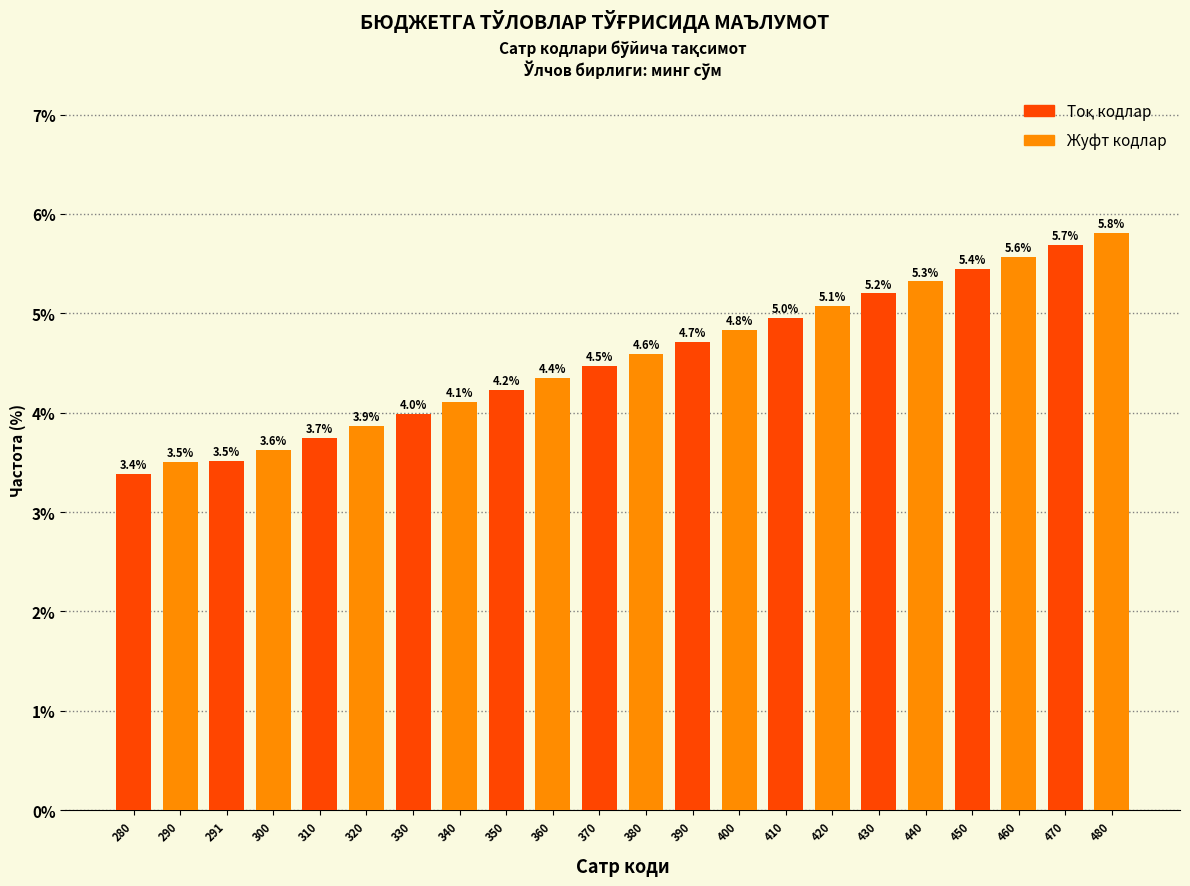

What is the sum of all Жуфт кодлар values?

50.7